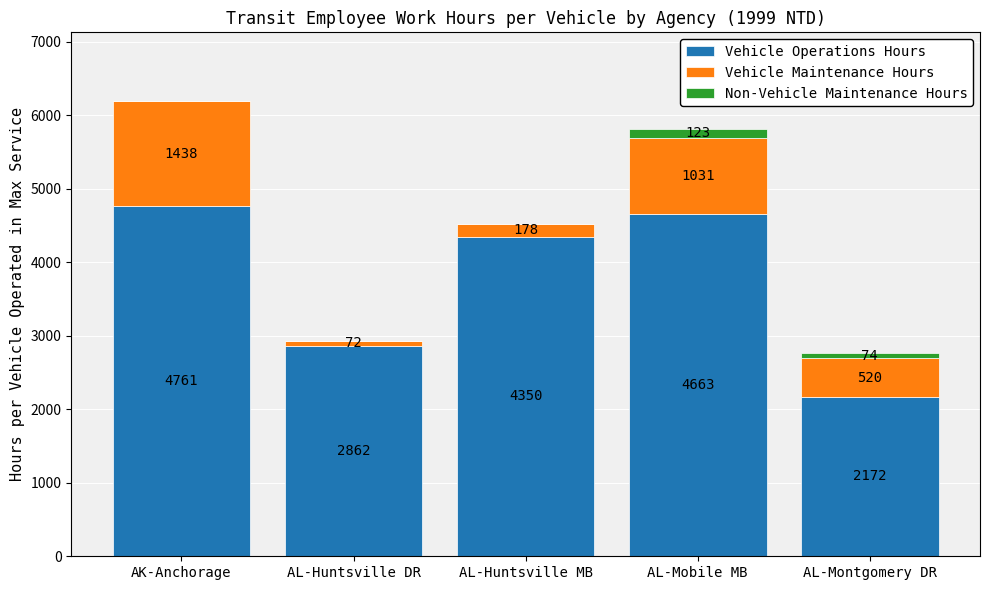

Which category has the highest value in the Vehicle Operations Hours series?

AK-Anchorage